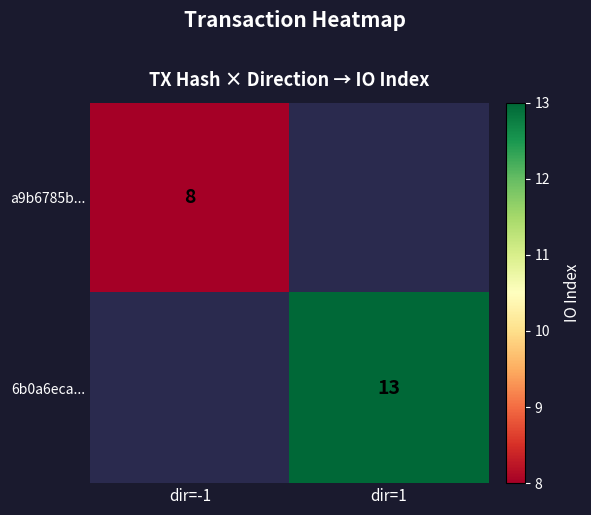

The a9b6785b... series shows 3.1 at dir=-1. True or false?

False